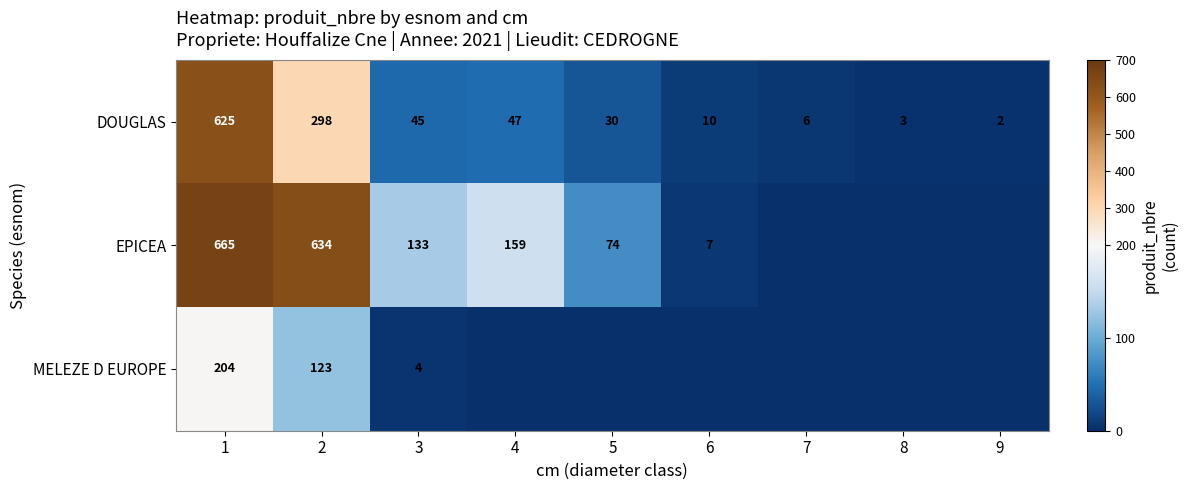

Rank the series at 3 from highest to lowest value.

EPICEA, DOUGLAS, MELEZE D EUROPE